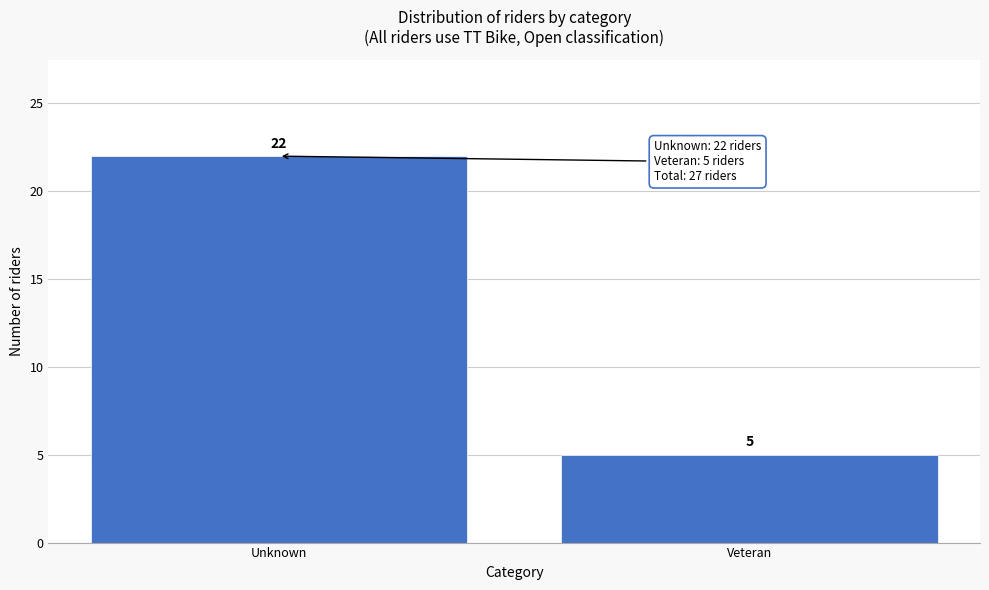

Reading left to right, list all the values displayed in this chart.

22	5